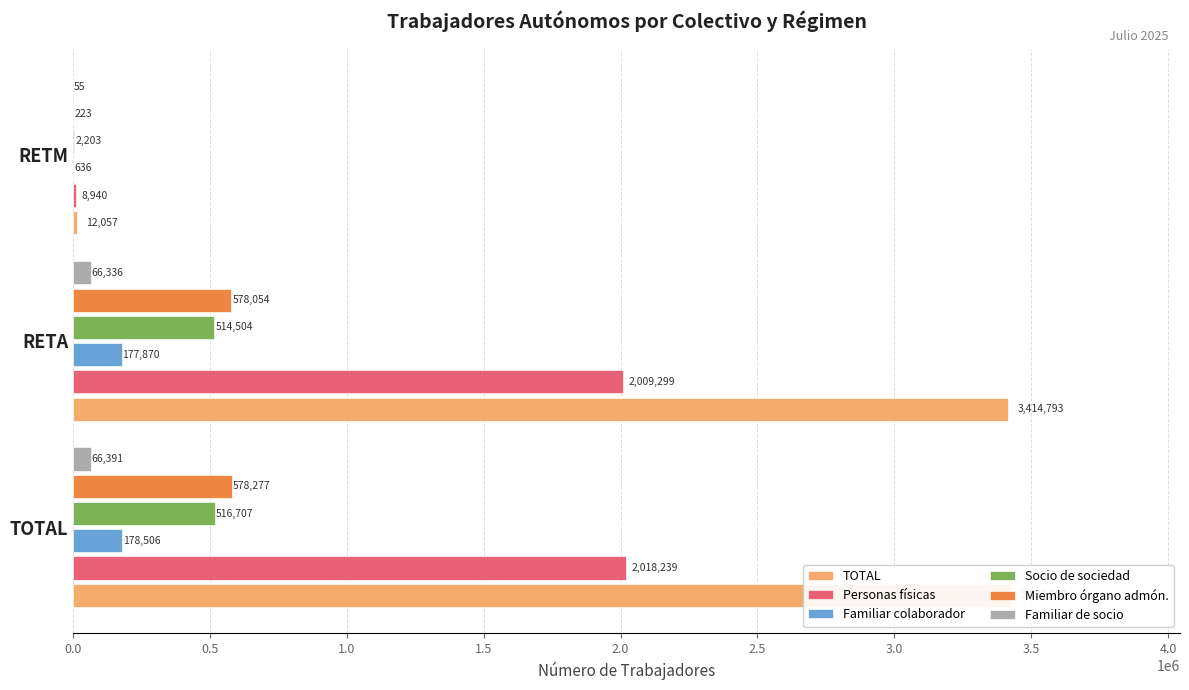

What is the difference between the maximum and second lowest values in the Personas físicas series?

8940